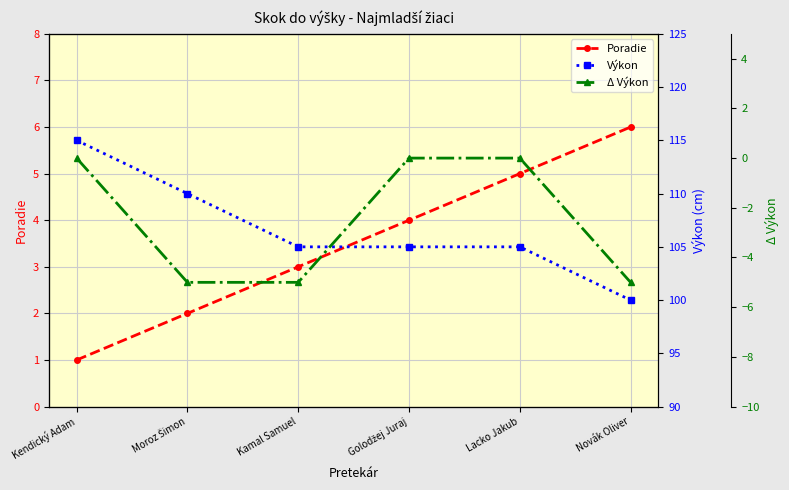

Count the Výkon values in the range 105 to 110.

4